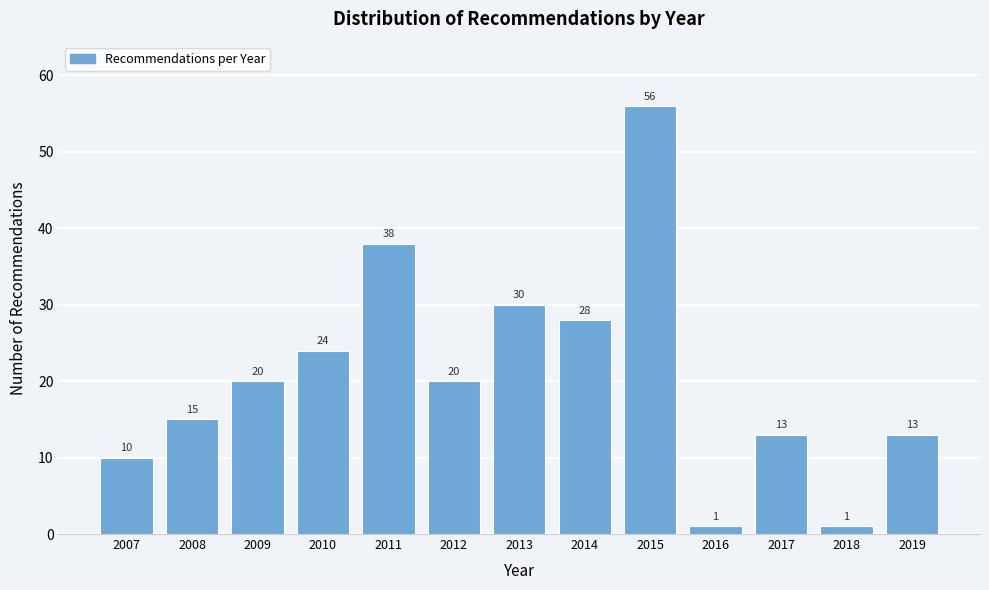

Reading right to left, what are all the values shown in this chart?

13	1	13	1	56	28	30	20	38	24	20	15	10